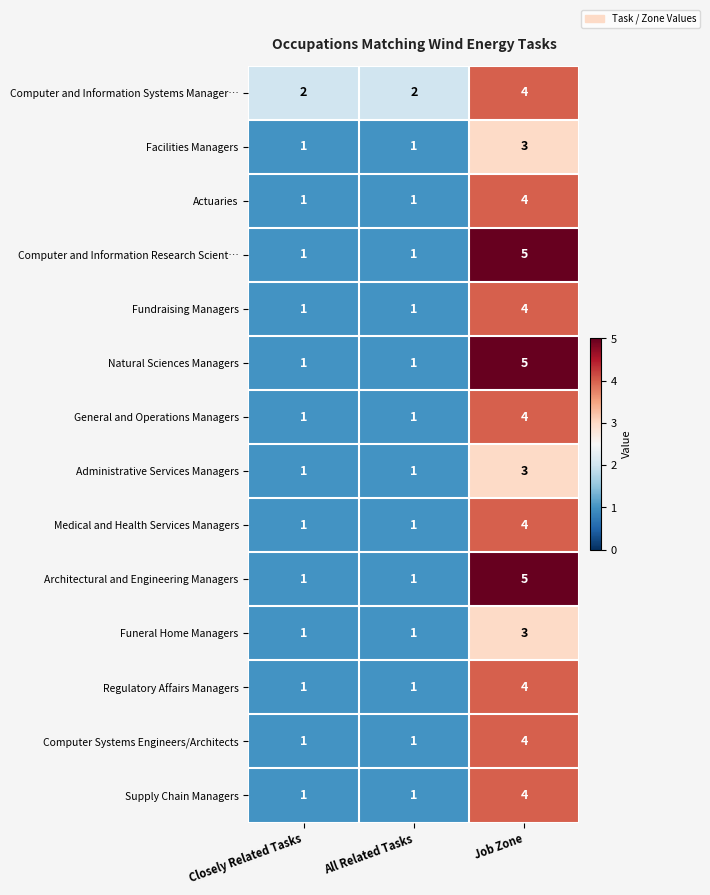

What is the difference between the maximum and second lowest values in the Natural Sciences Managers series?

4